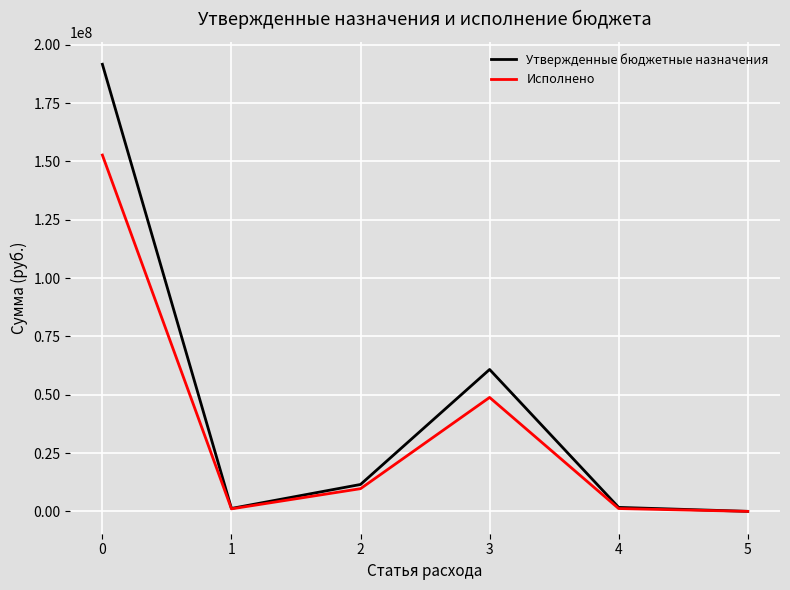

Which series has the widest spread of values?

Утвержденные бюджетные назначения